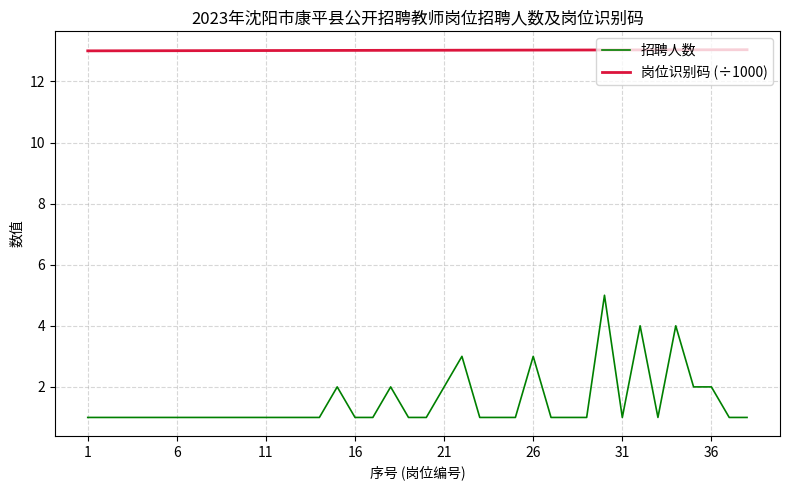

Which series has the largest total across all categories?

岗位识别码 (÷1000)